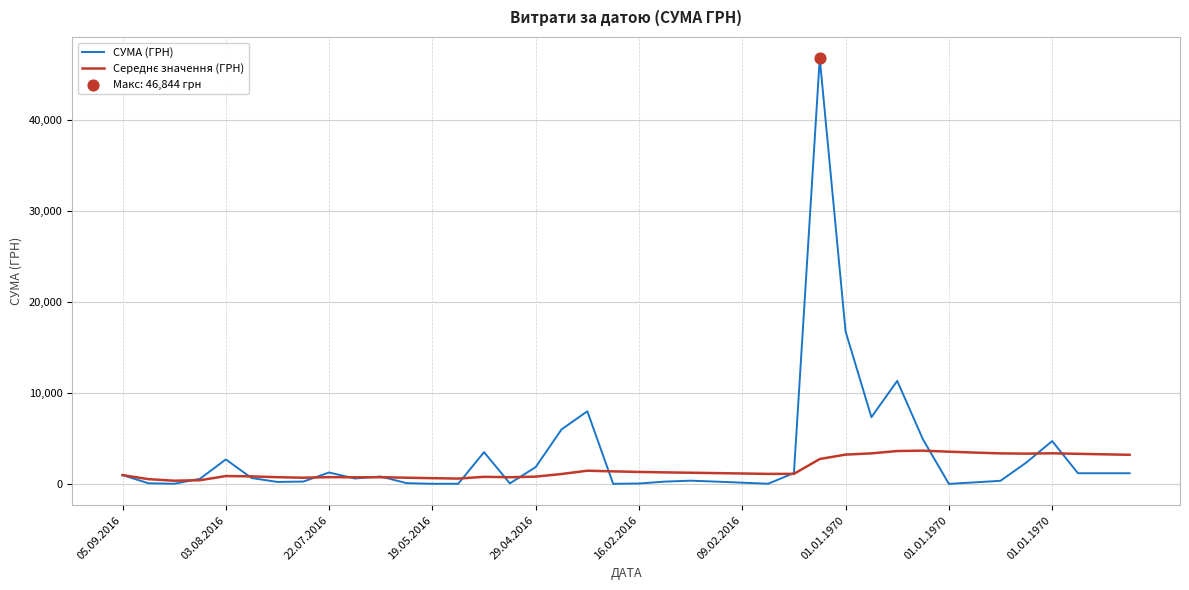

Which series has the largest range (max minus min)?

СУМА (ГРН)